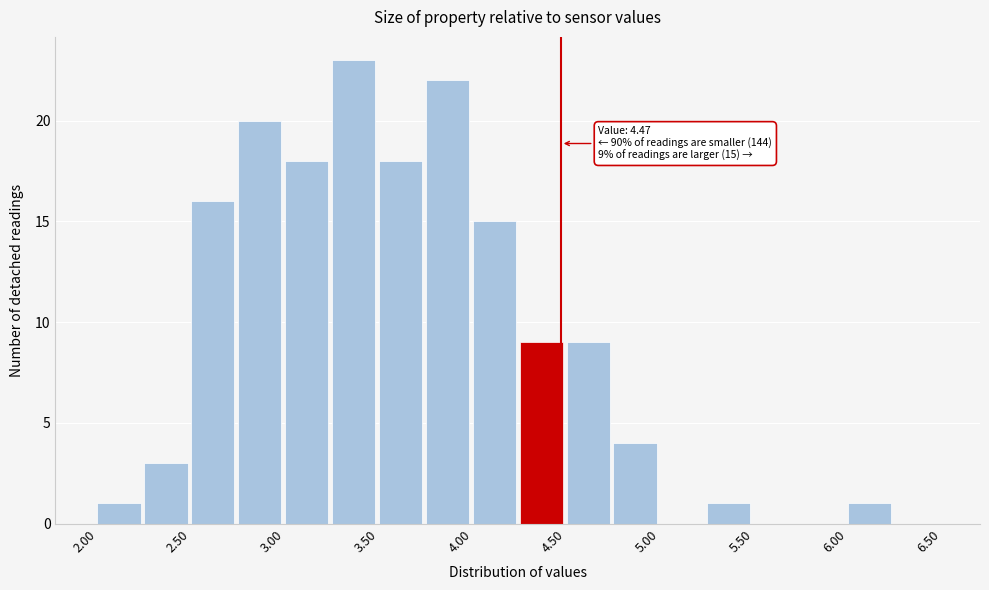

Which range on the x-axis has the tallest bar?

3.25 to 3.50